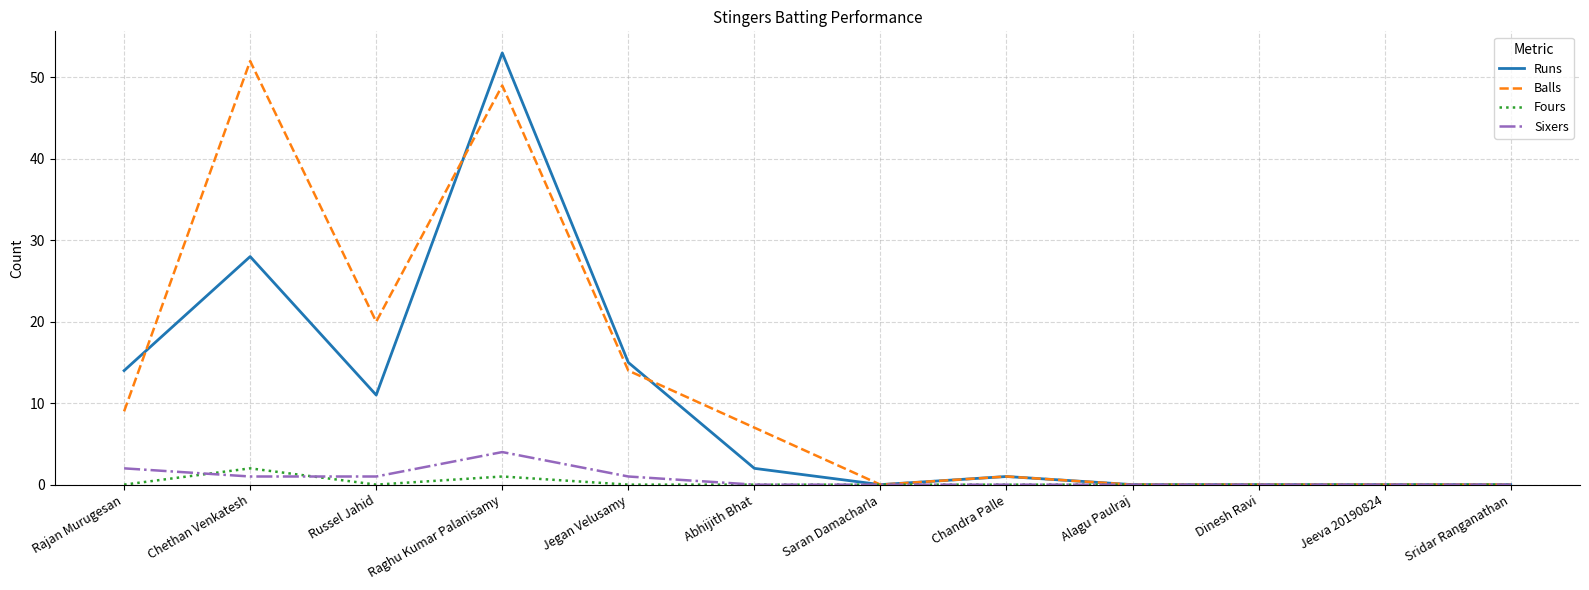

Reading left to right, what are all the values shown in this chart?

Runs: Rajan Murugesan=14	Chethan Venkatesh=28	Russel Jahid=11	Raghu Kumar Palanisamy=53	Jegan Velusamy=15	Abhijith Bhat=2	Saran Damacharla=0	Chandra Palle=1	Alagu Paulraj=0	Dinesh Ravi=0	Jeeva 20190824=0	Sridar Ranganathan=0
Balls: Rajan Murugesan=9	Chethan Venkatesh=52	Russel Jahid=20	Raghu Kumar Palanisamy=49	Jegan Velusamy=14	Abhijith Bhat=7	Saran Damacharla=0	Chandra Palle=1	Alagu Paulraj=0	Dinesh Ravi=0	Jeeva 20190824=0	Sridar Ranganathan=0
Fours: Rajan Murugesan=0	Chethan Venkatesh=2	Russel Jahid=0	Raghu Kumar Palanisamy=1	Jegan Velusamy=0	Abhijith Bhat=0	Saran Damacharla=0	Chandra Palle=0	Alagu Paulraj=0	Dinesh Ravi=0	Jeeva 20190824=0	Sridar Ranganathan=0
Sixers: Rajan Murugesan=2	Chethan Venkatesh=1	Russel Jahid=1	Raghu Kumar Palanisamy=4	Jegan Velusamy=1	Abhijith Bhat=0	Saran Damacharla=0	Chandra Palle=0	Alagu Paulraj=0	Dinesh Ravi=0	Jeeva 20190824=0	Sridar Ranganathan=0